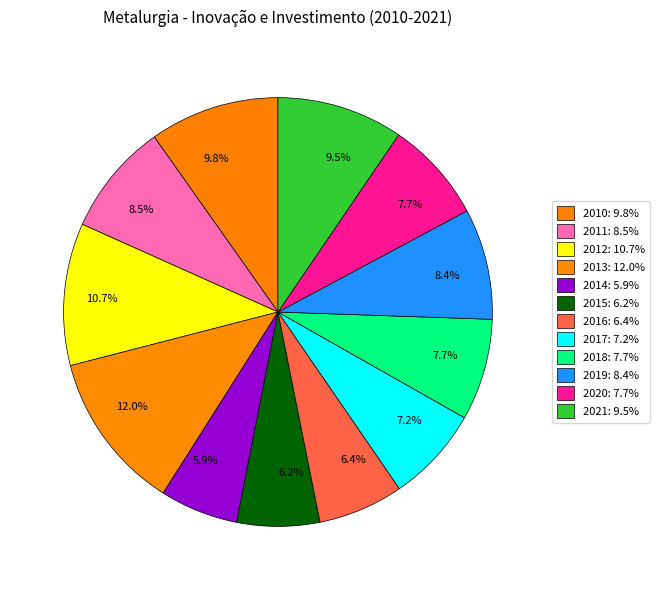

Does 2012 represent more than half of the total?

No